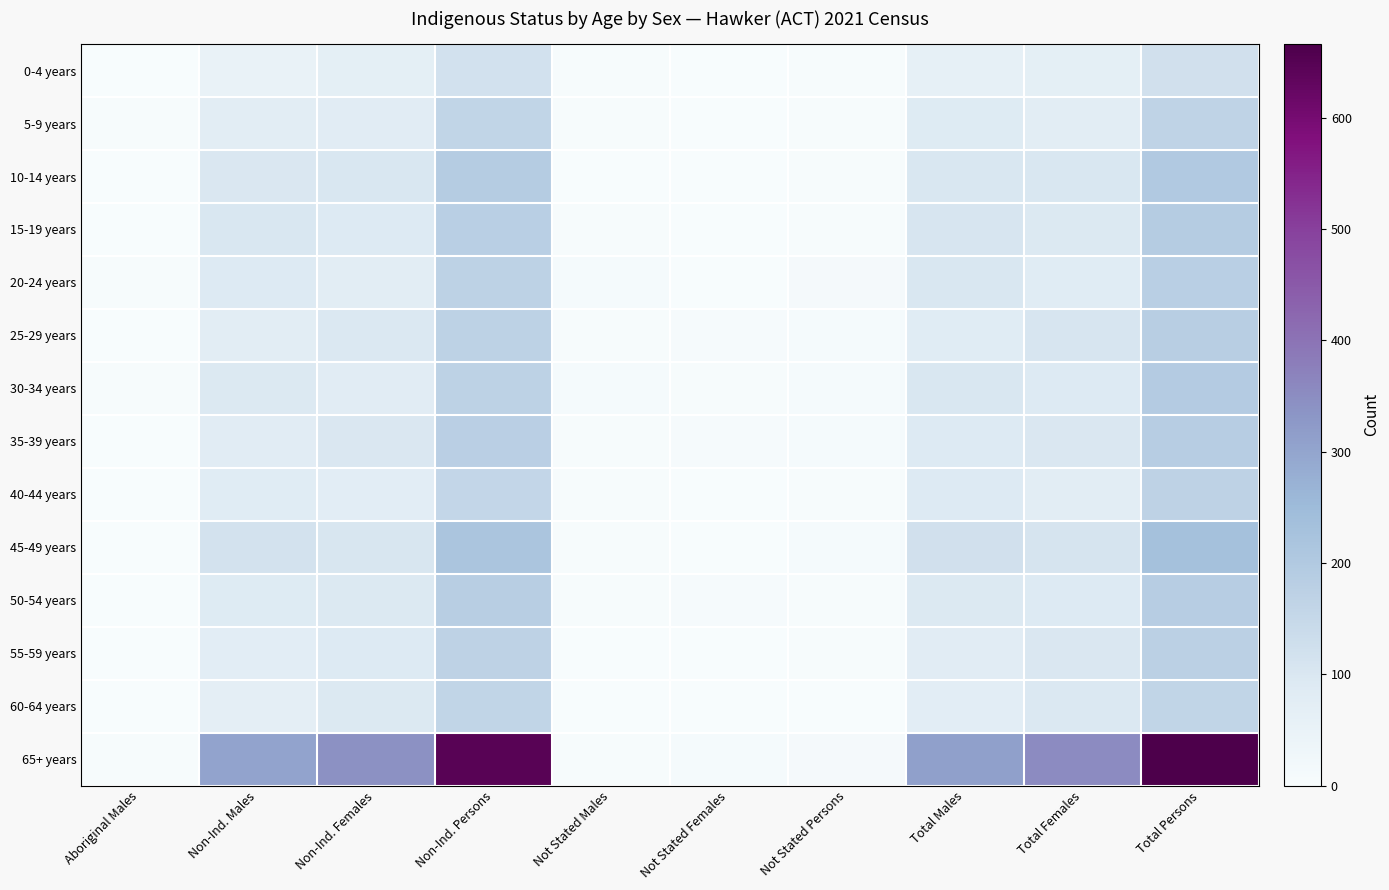

Rank the series by their maximum value, from lowest to highest.

0-4 years, 60-64 years, 5-9 years, 40-44 years, 55-59 years, 20-24 years, 25-29 years, 50-54 years, 35-39 years, 15-19 years, 30-34 years, 10-14 years, 45-49 years, 65+ years